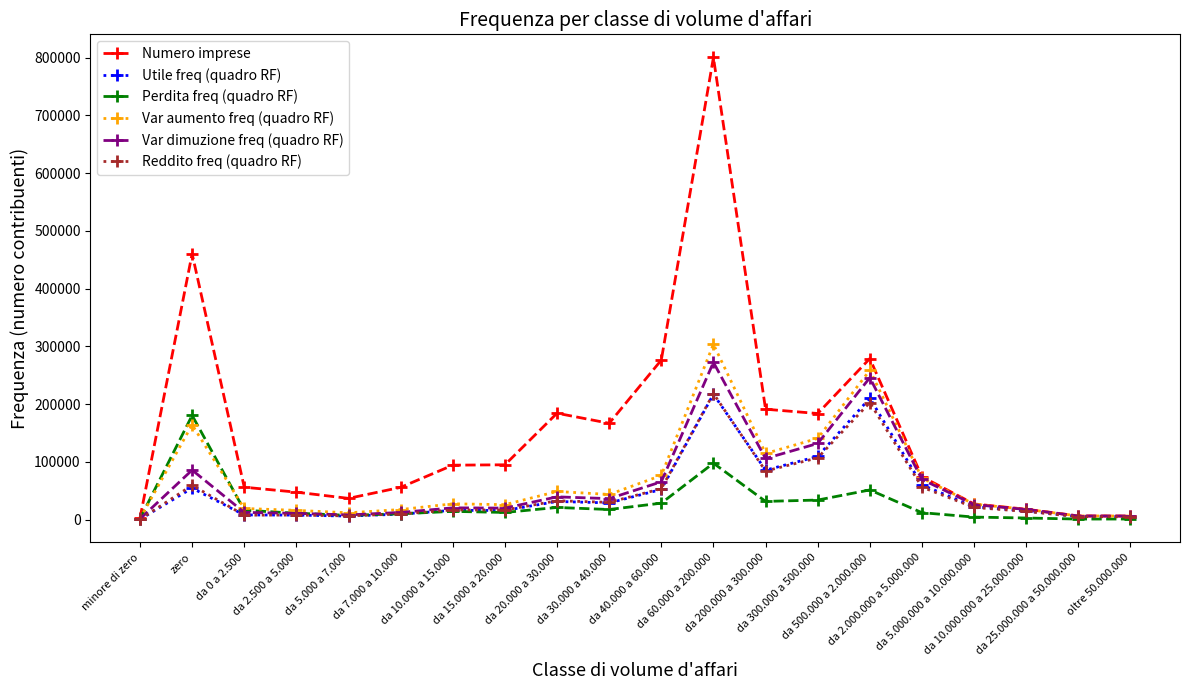

True or false: Utile freq (quadro RF) has more than 1 interior local peaks.

True